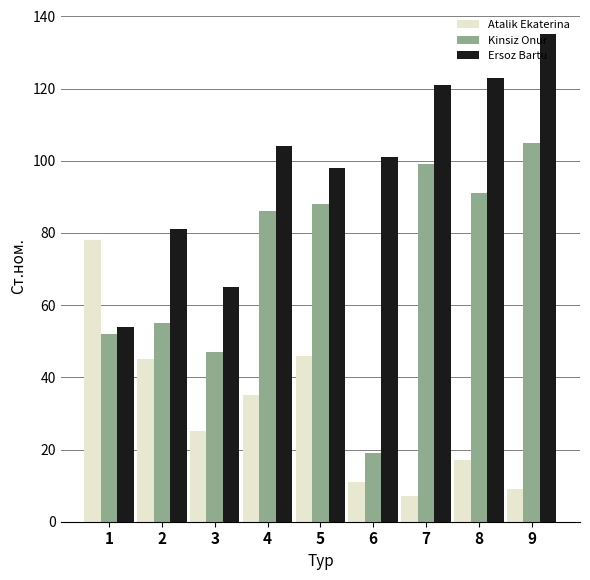

How many groups of bars are there?

9